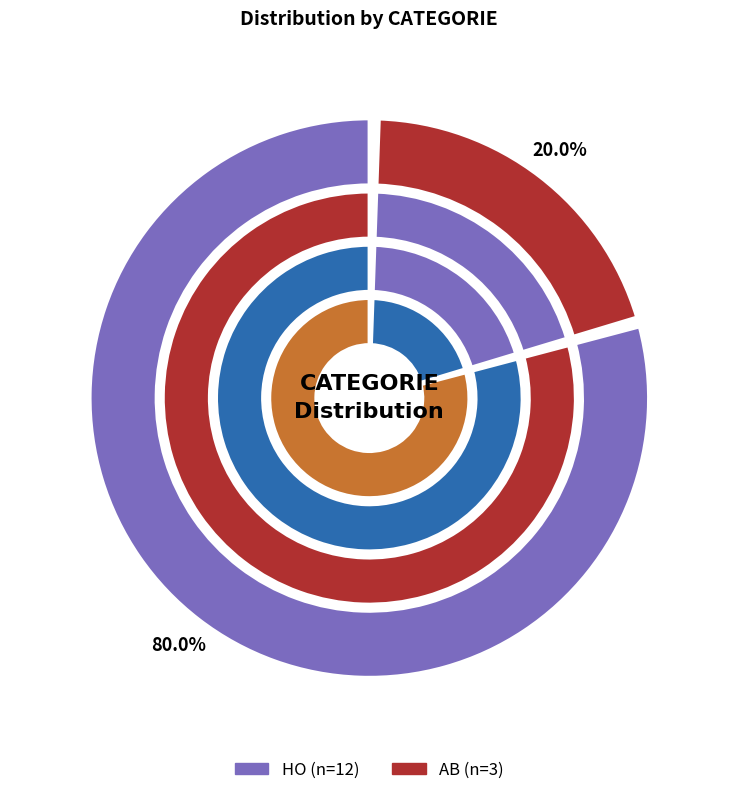

To the nearest percent, what is the average slice percentage?

50%